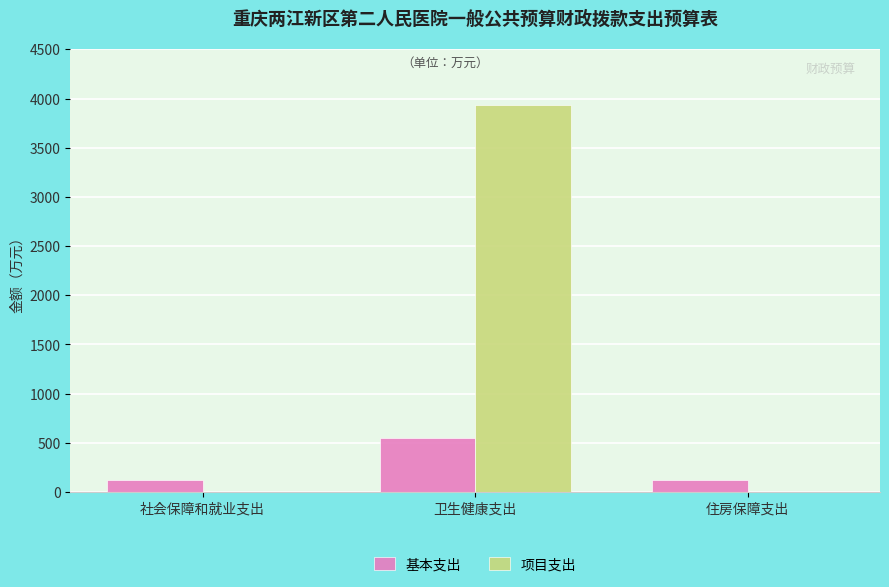

Which series changed the most between 卫生健康支出 and 住房保障支出?

项目支出